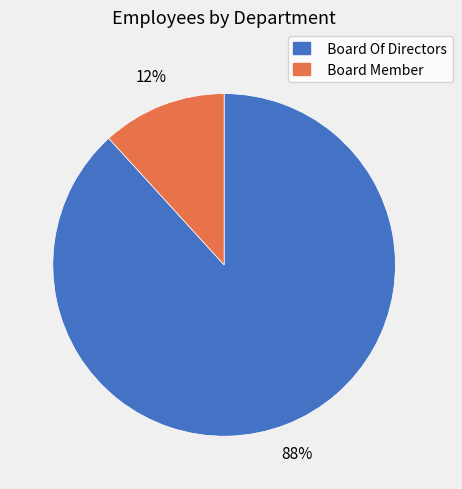

How many segments does this pie chart have?

2